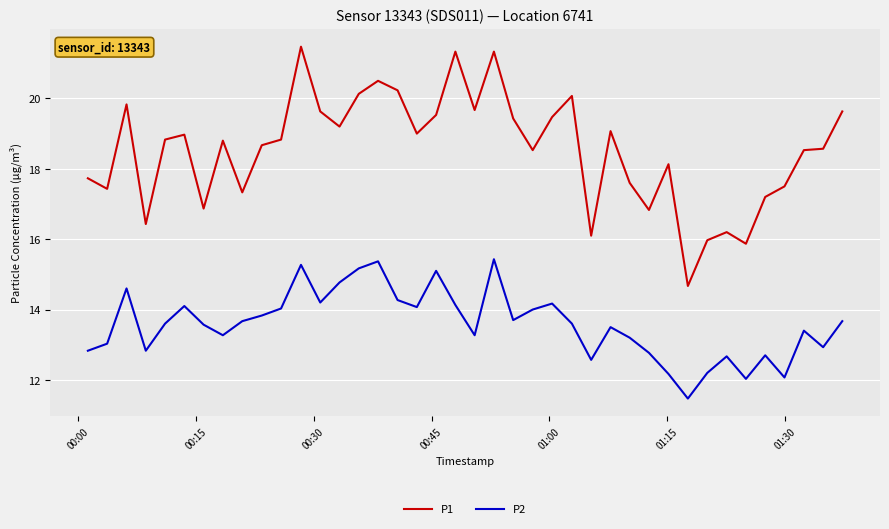

True or false: P2 and P1 intersect in this chart.

False